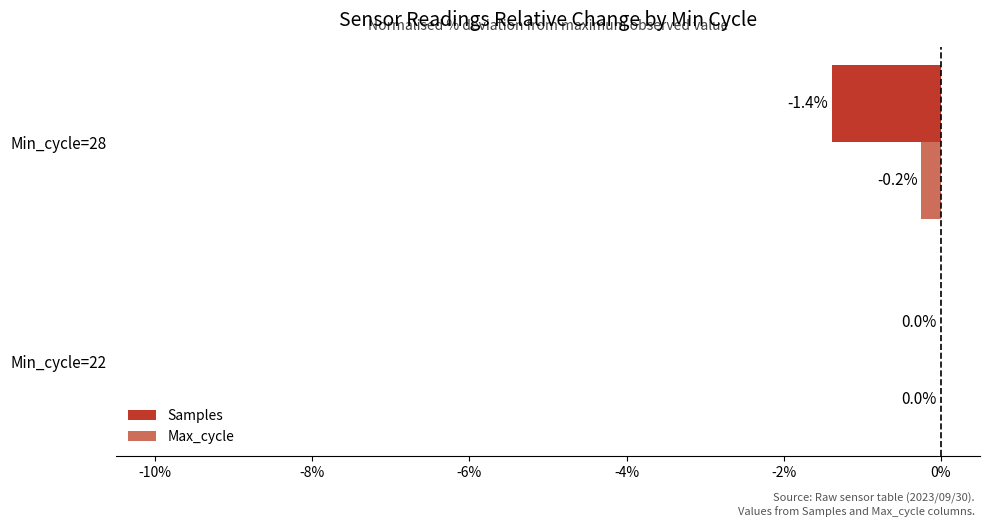

What is the sum of the Samples values at Min_cycle=22 and Min_cycle=28?

-1.4